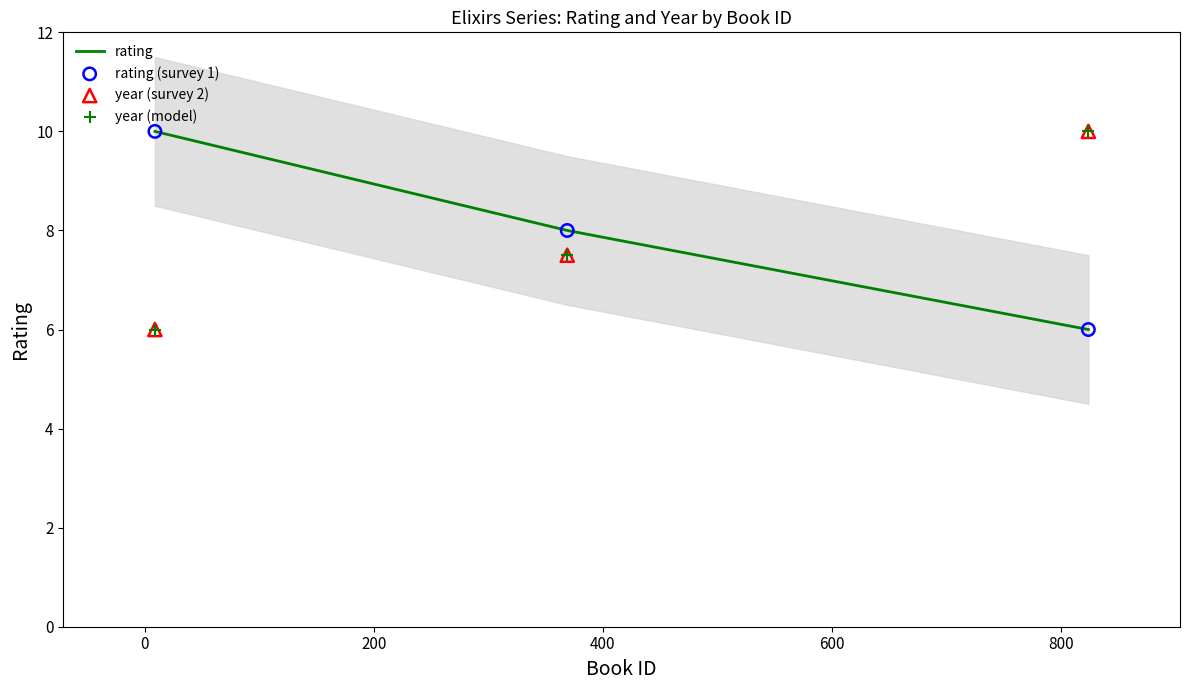

What is the total value across all series at 200?

32.0